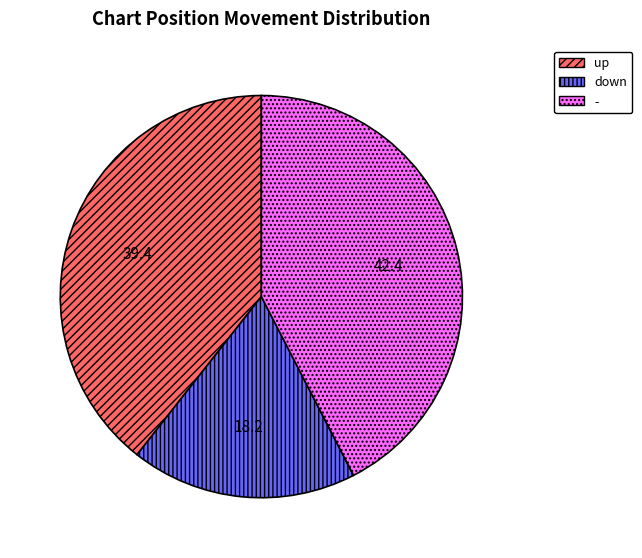

How many segments does this pie chart have?

3